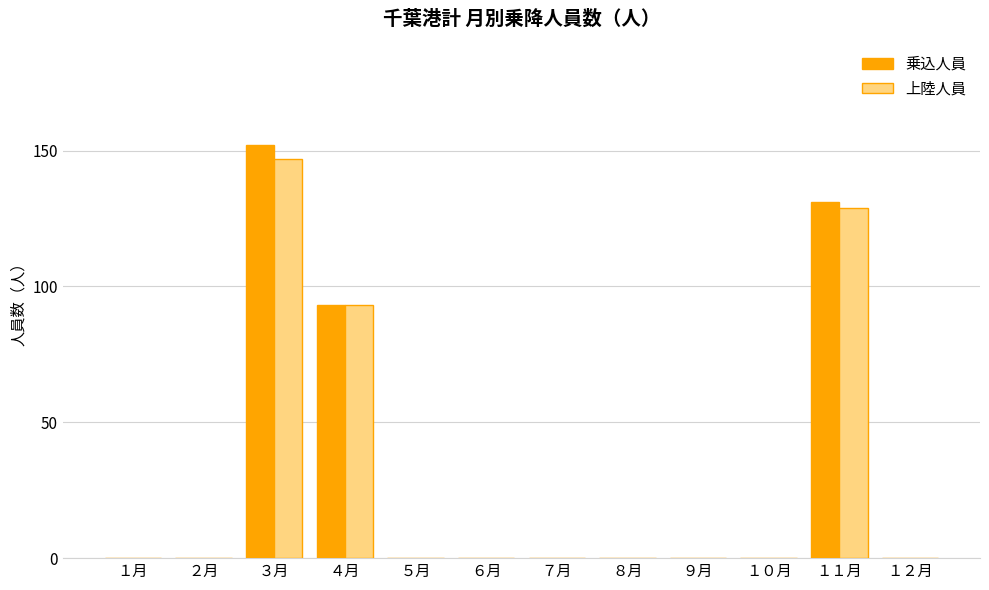

Which series changed the most between ３月 and ７月?

乗込人員